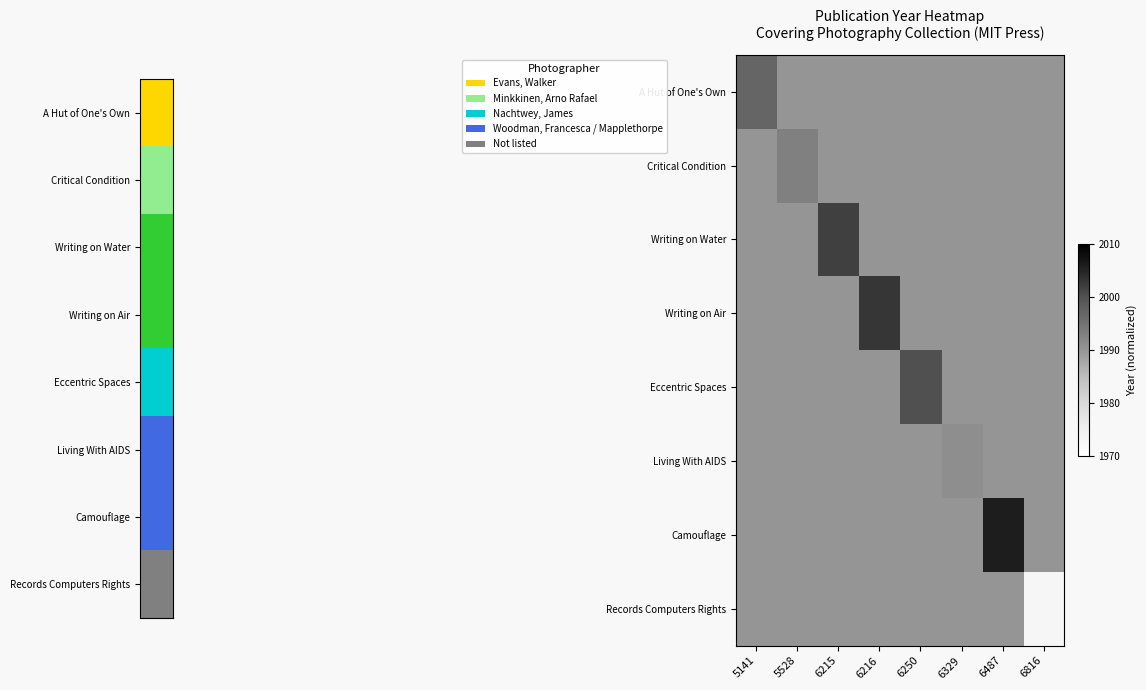

Which series has the largest range (max minus min)?

Records Computers Rights